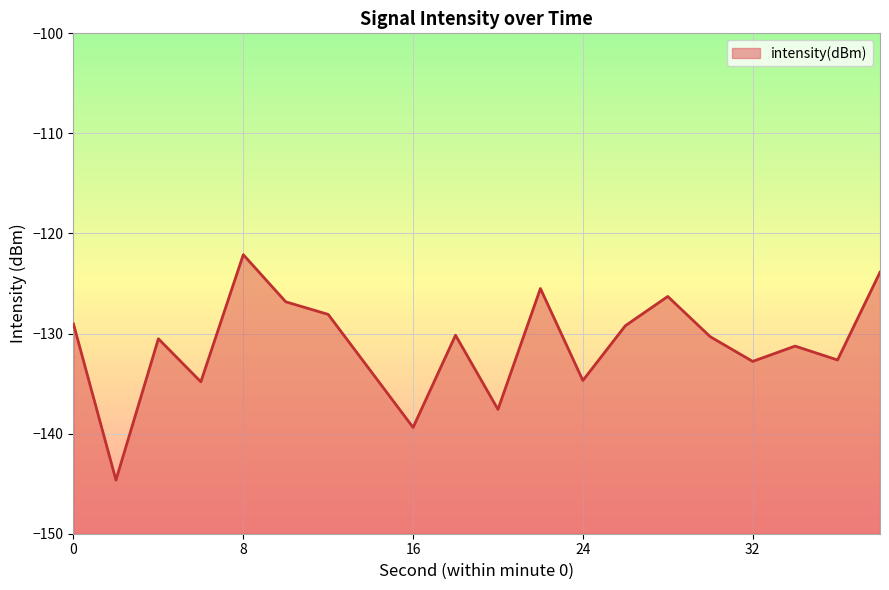

Is it true that the value at 0 is -191.3?

False